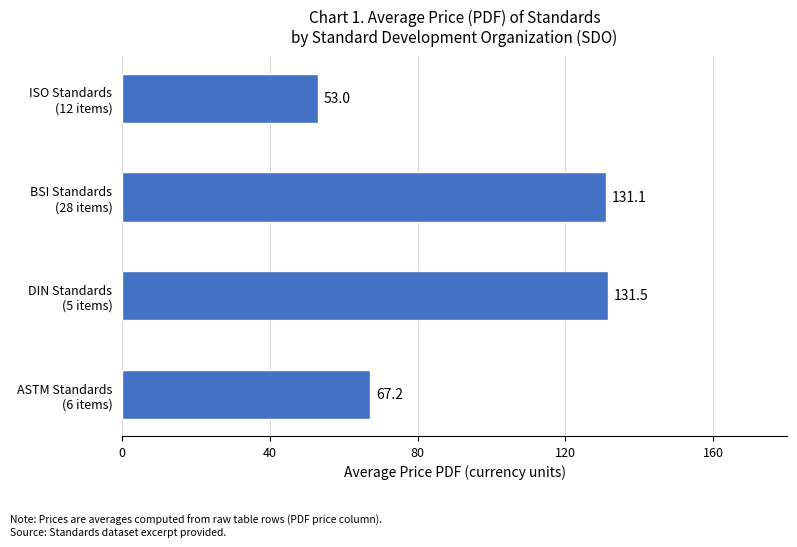

What is the sum of all values?

382.8